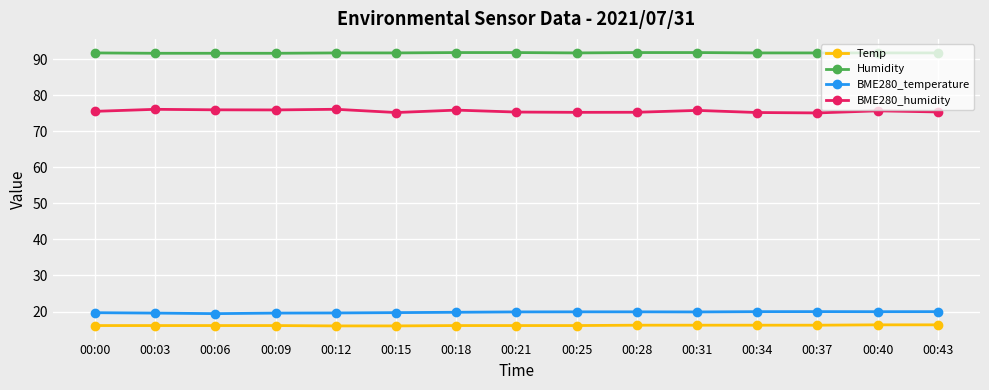

What is the minimum value shown in the chart?

16.0